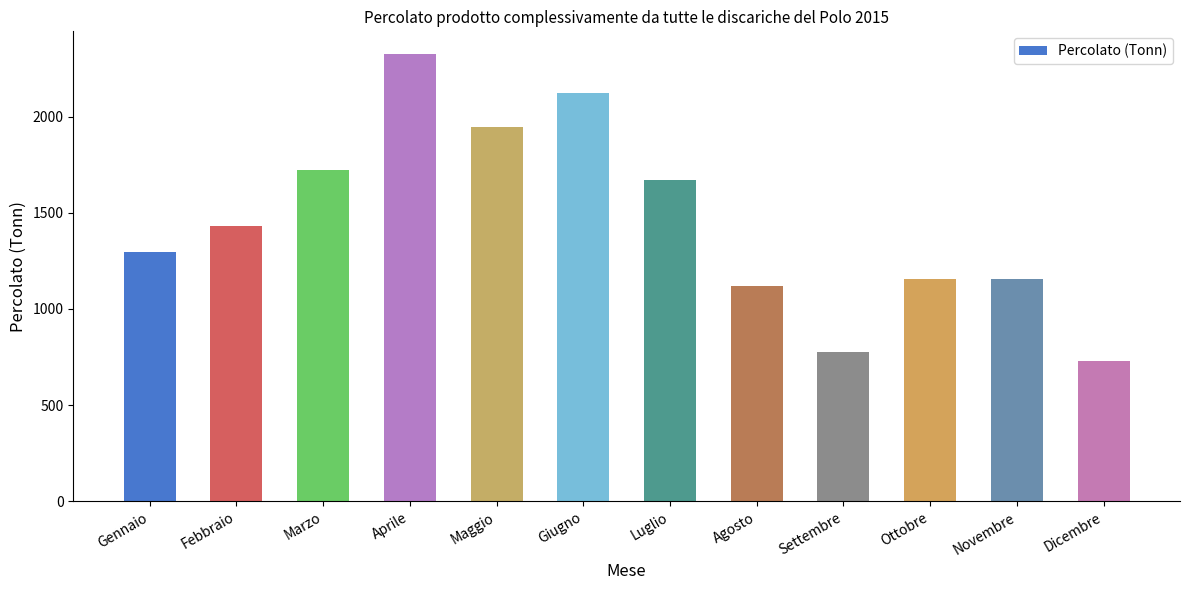

How many data points does each series have?

12